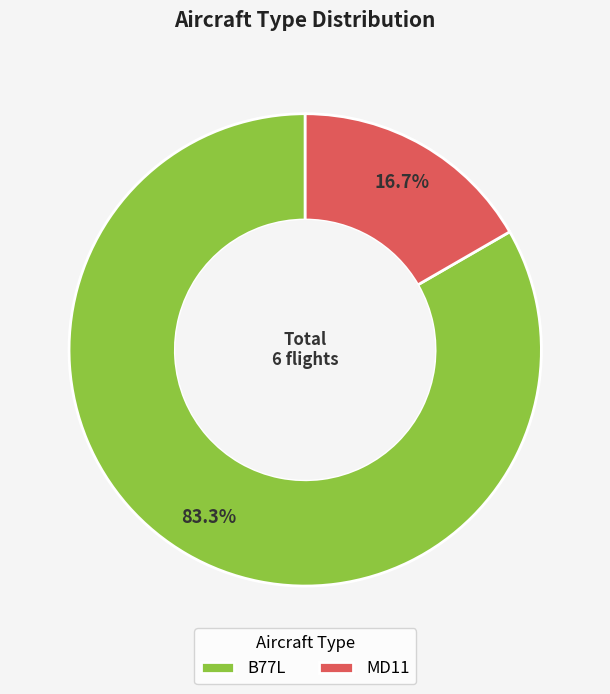

Is it true that MD11 is 17% of the pie?

True